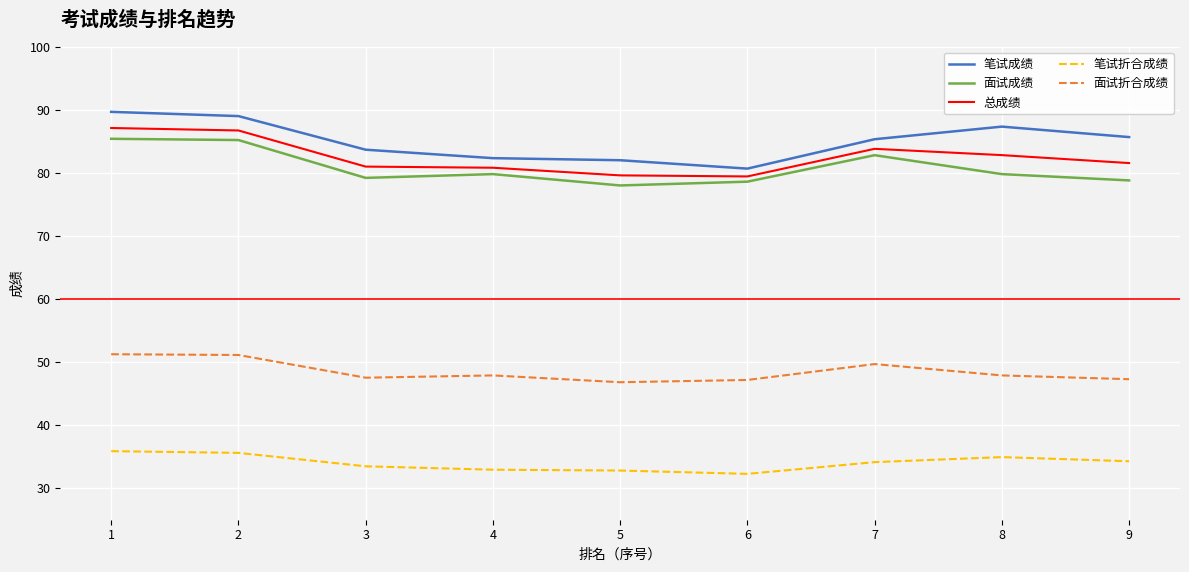

True or false: 笔试折合成绩 has a value of 34.3 at 9.

True